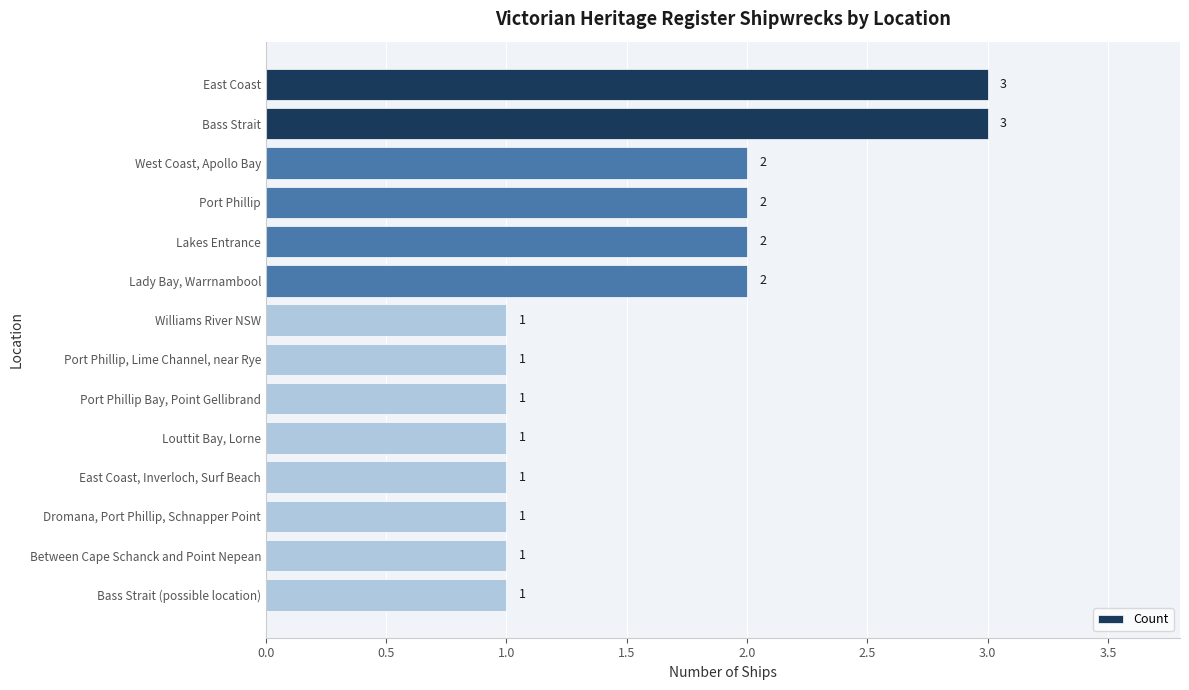

What is the smallest value displayed?

1